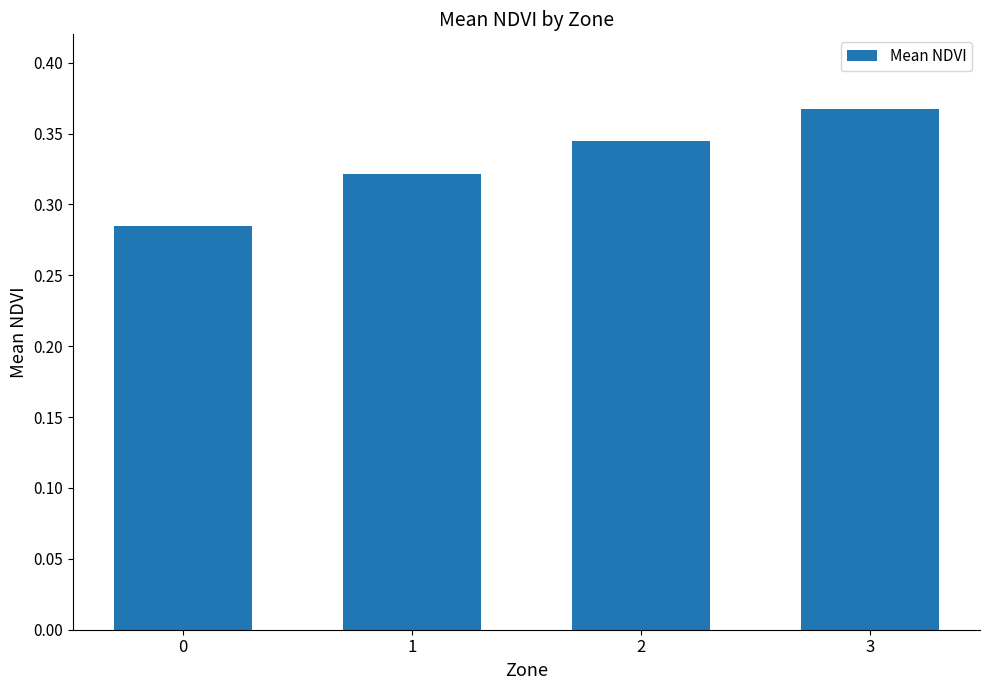

How many bars are there in total?

4